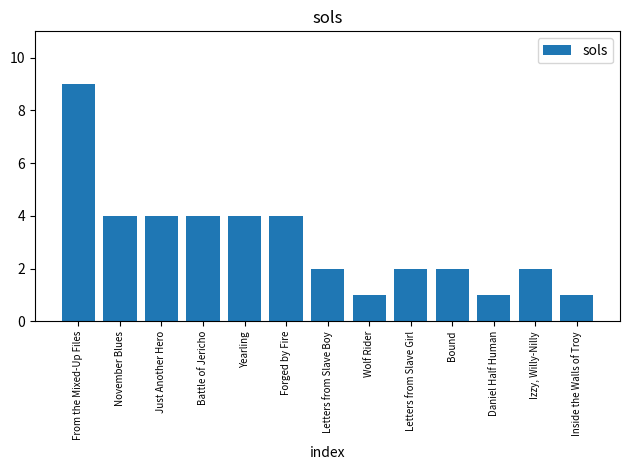

What is the greatest value displayed?

9